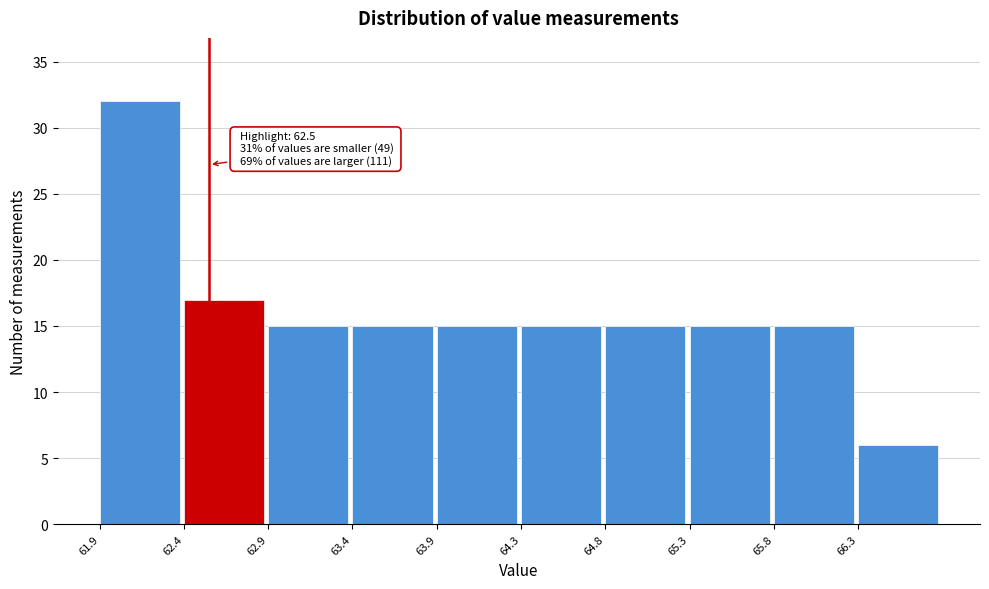

Which range on the x-axis has the tallest bar?

61.85 to 62.35